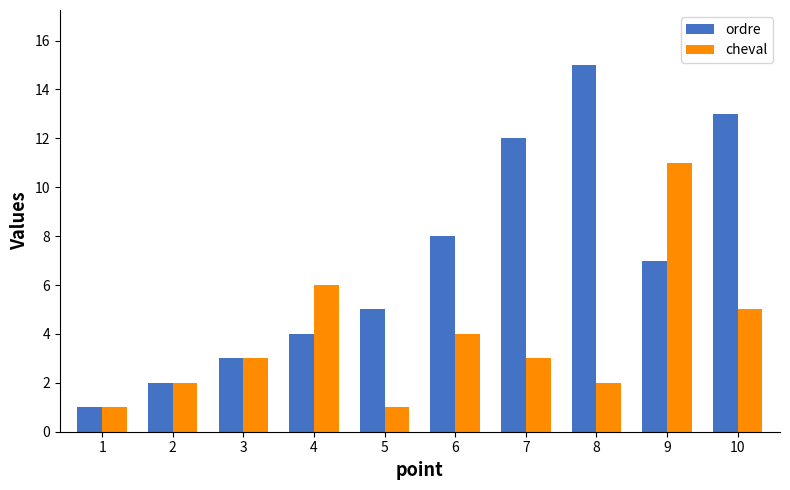

The ordre series shows 7 at 5. True or false?

False